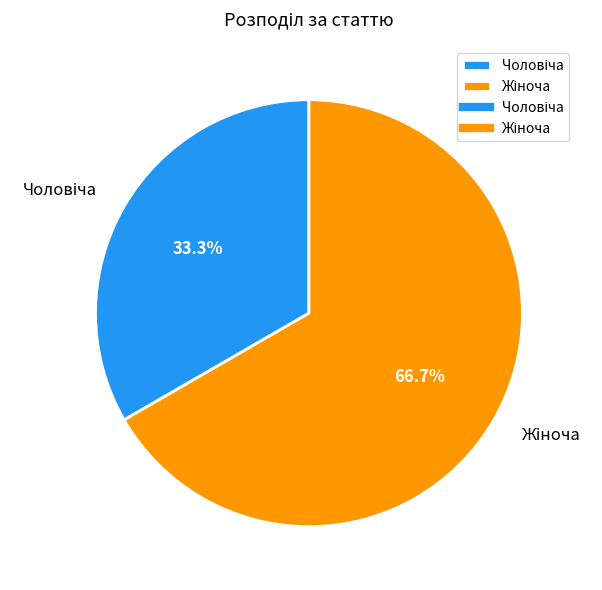

How many slices are in this pie chart?

2